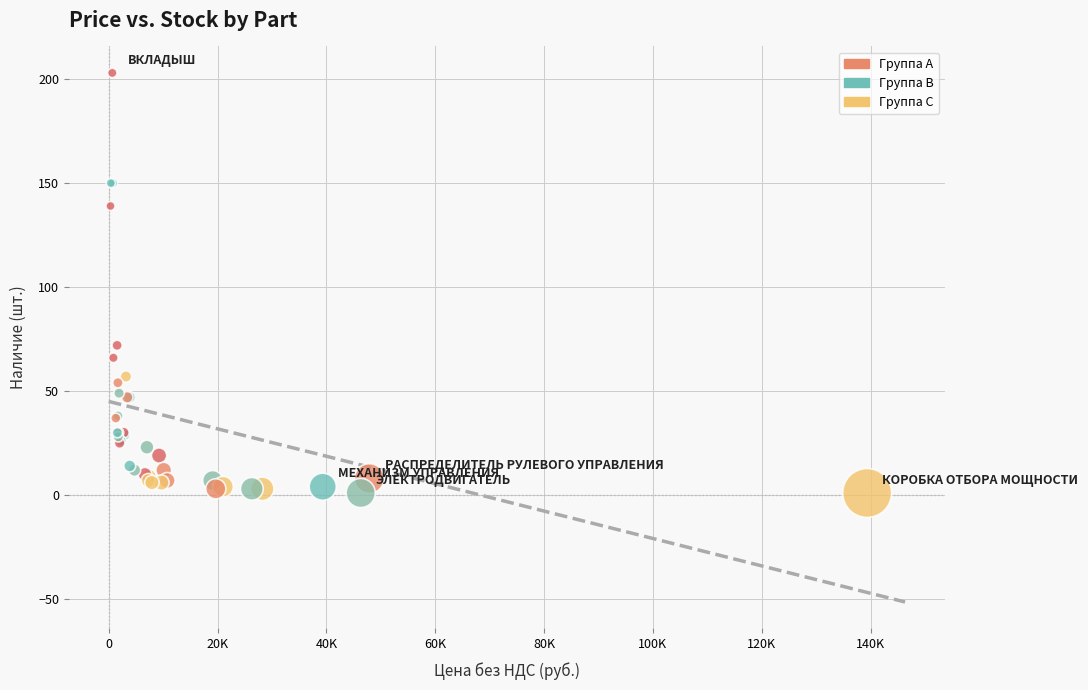

What Y value in the scatter plot is closest to 102?

72